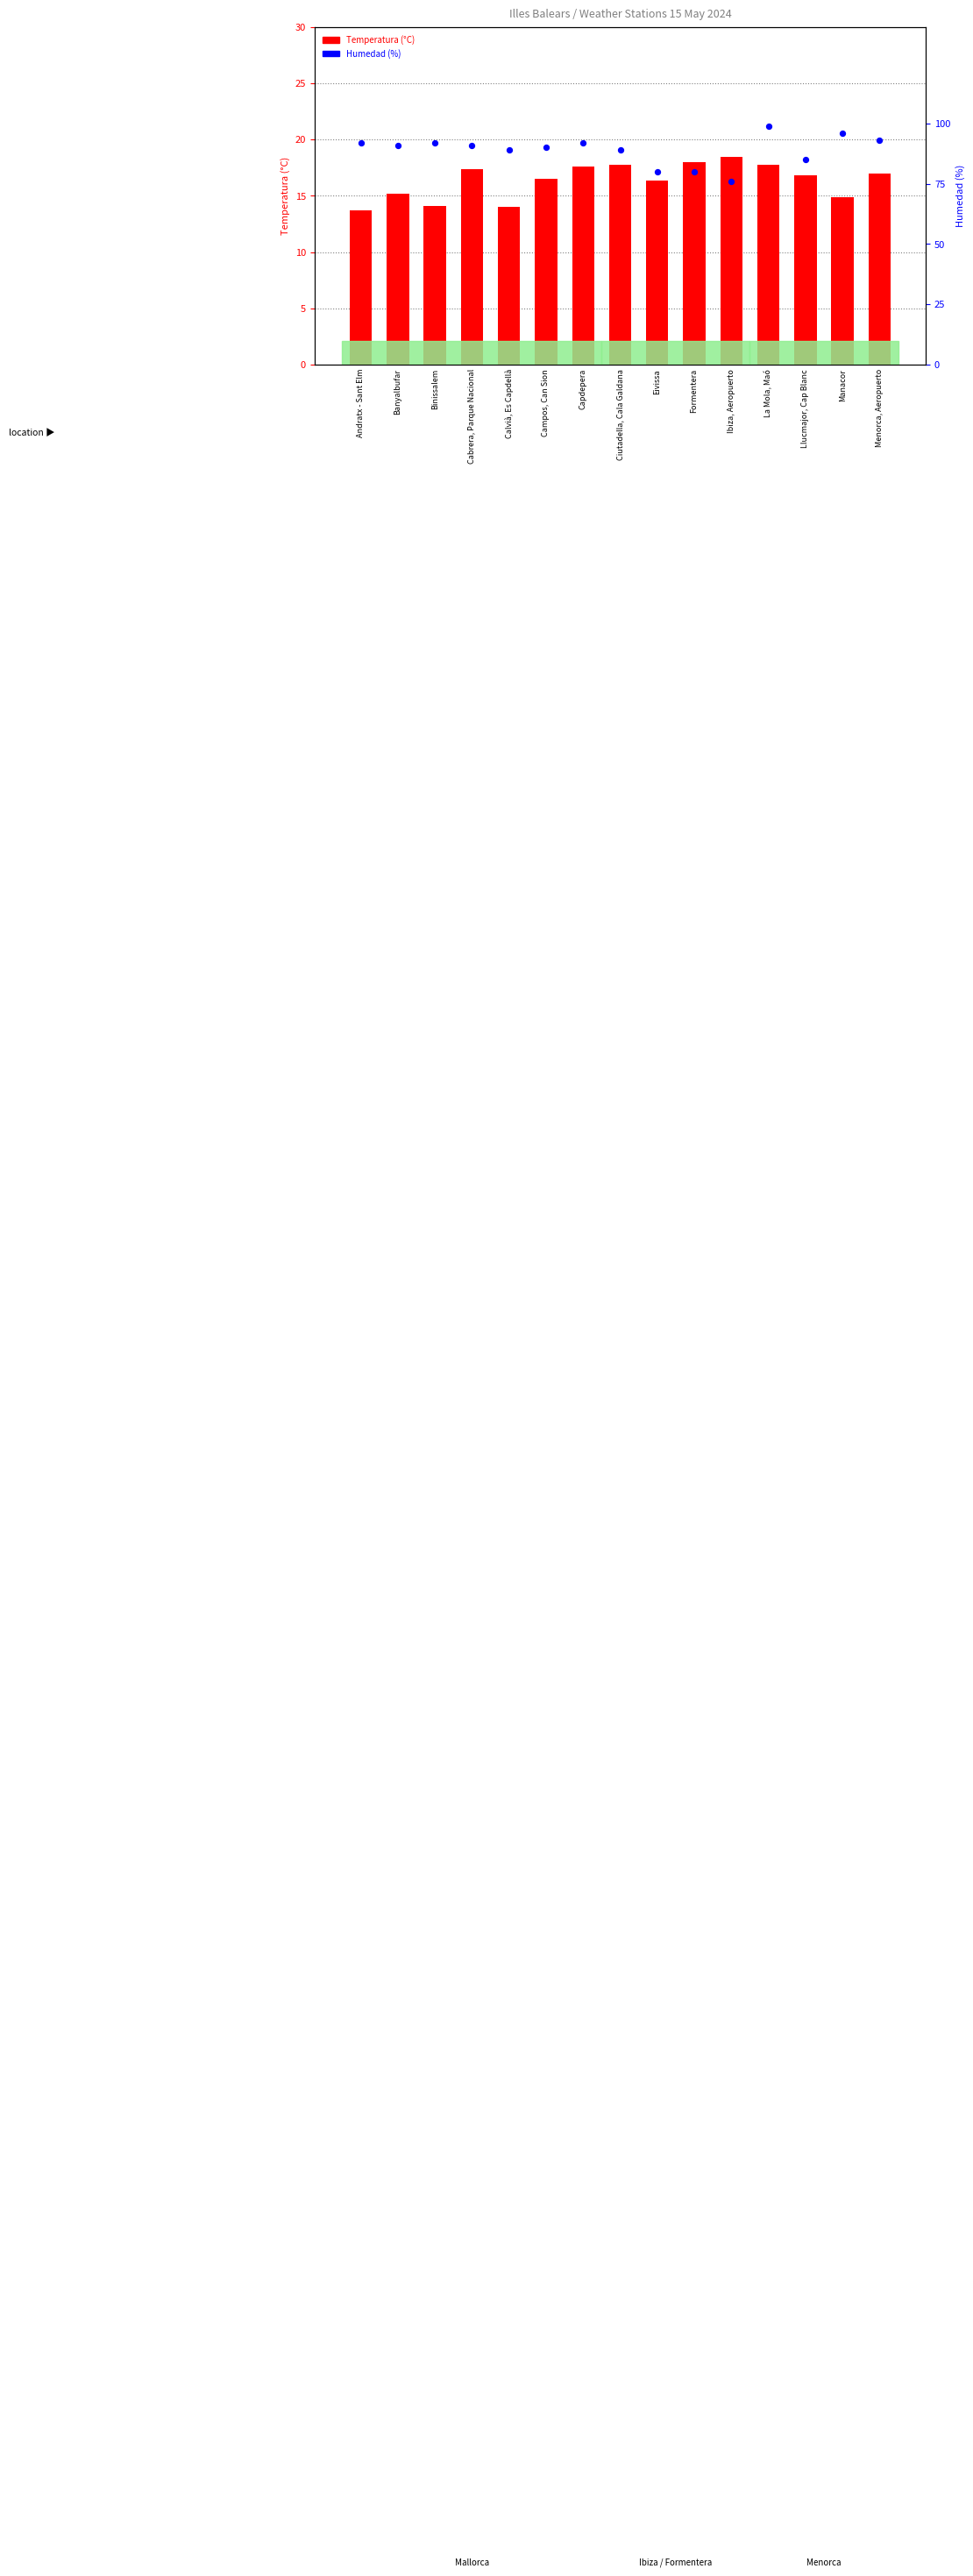

What are all the series names shown in the legend?

Temperatura (°C), Humedad (%)